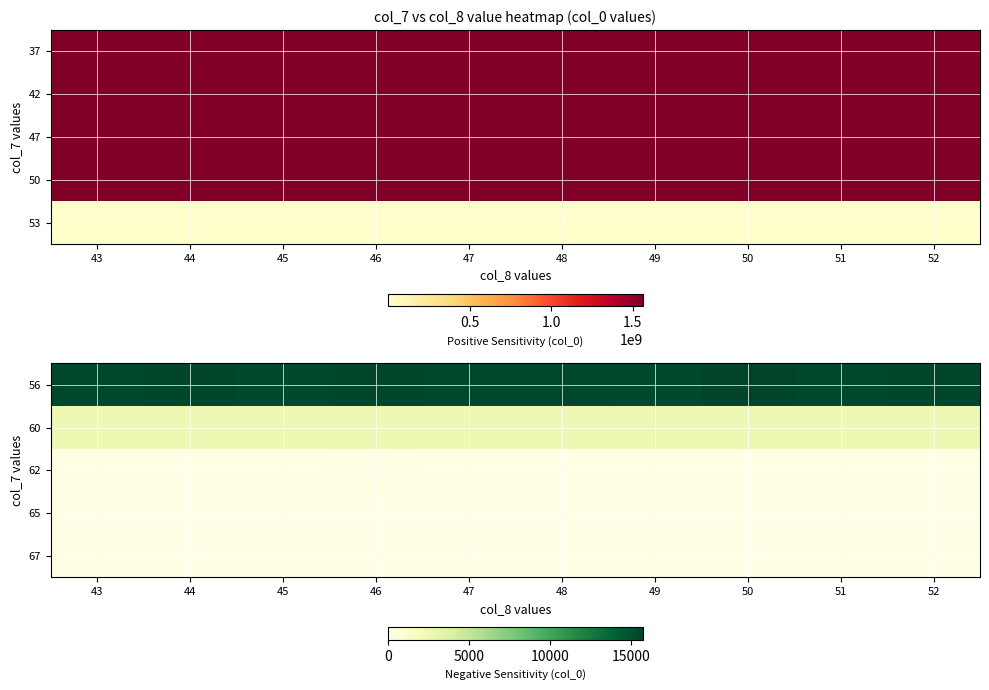

Reading left to right, extract all data points from this chart.

56: 43=15498	44=15567	45=15400	46=15564	47=15489	48=15514	49=15459	50=15712	51=15512	52=15572
60: 43=2551	44=2539	45=2569	46=2523	47=2569	48=2552	49=2571	50=2483	51=2550	52=2505
62: 43=56	44=43	45=45	46=62	47=37	48=60	49=50	50=53	51=47	52=47
65: 43=3	44=2	45=3	46=1	47=2	48=1	49=4	50=0	51=1	52=1
67: 43=0	44=1	45=2	46=0	47=0	48=1	49=0	50=1	51=1	52=0